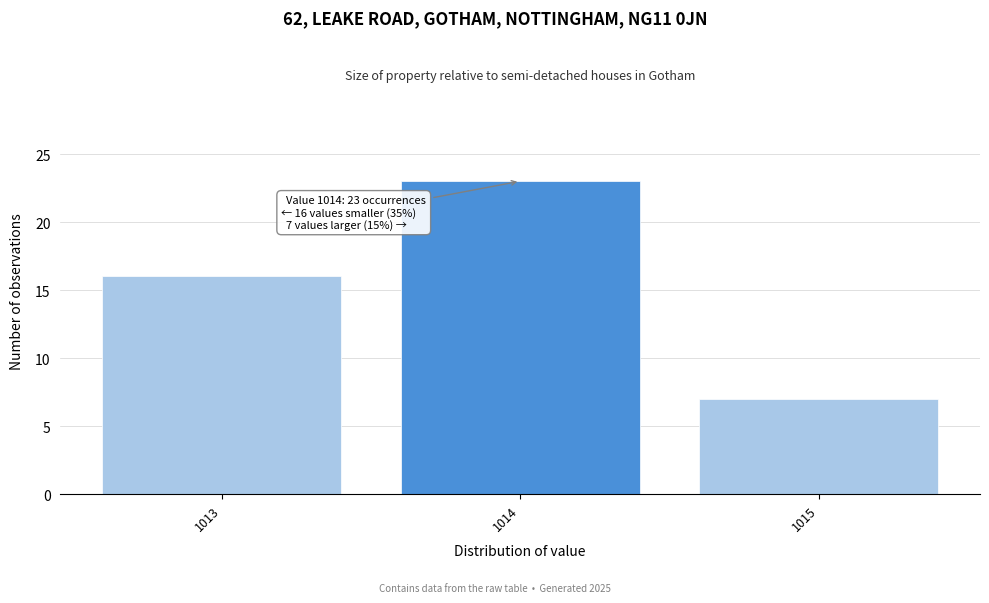

Over which range of the x-axis is the bar tallest?

1013.5 to 1014.5